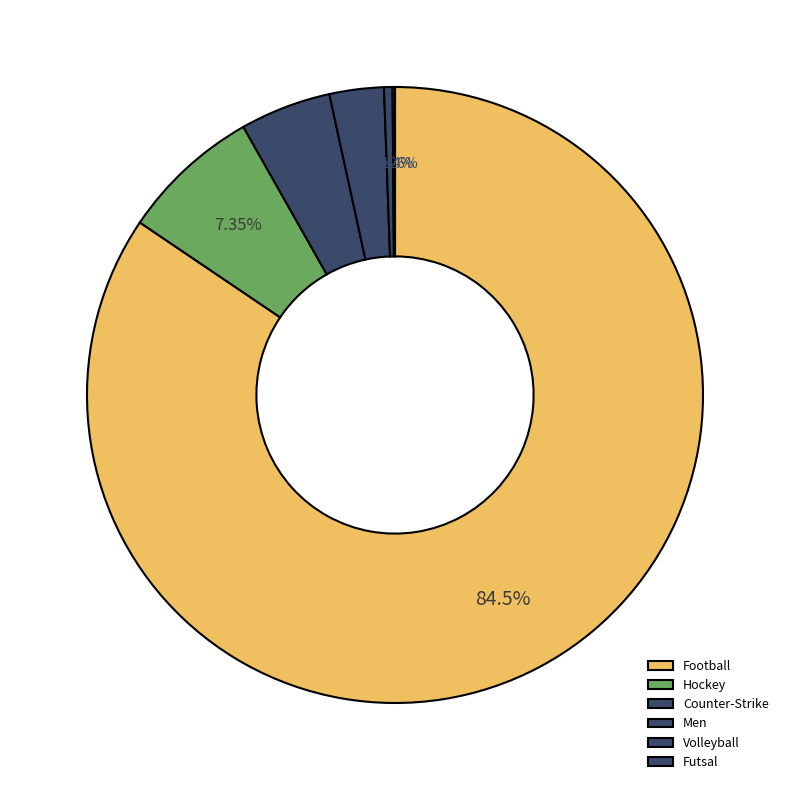

Is it true that Volleyball is 11% of the pie?

False